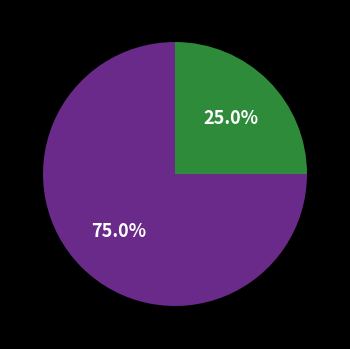

Is there a majority slice in this chart?

Yes